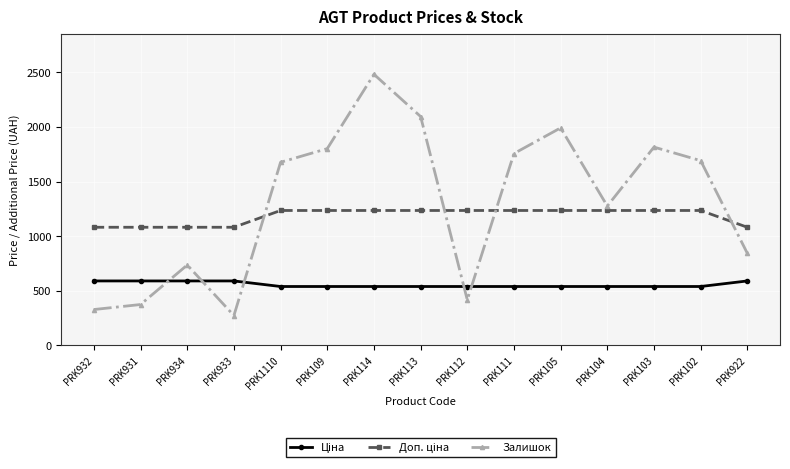

The value of Залишок at PRK934 is 736.0. True or false?

True